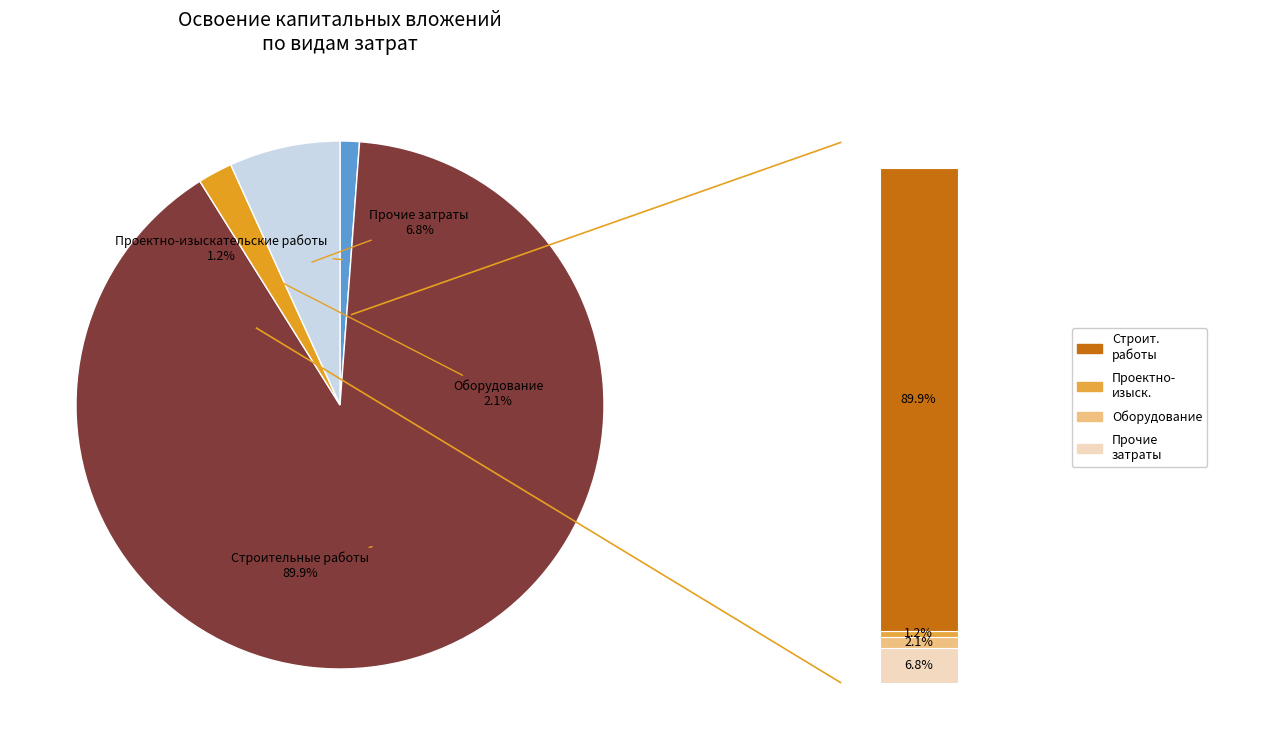

Which category has the biggest portion of the pie?

Строительные работы